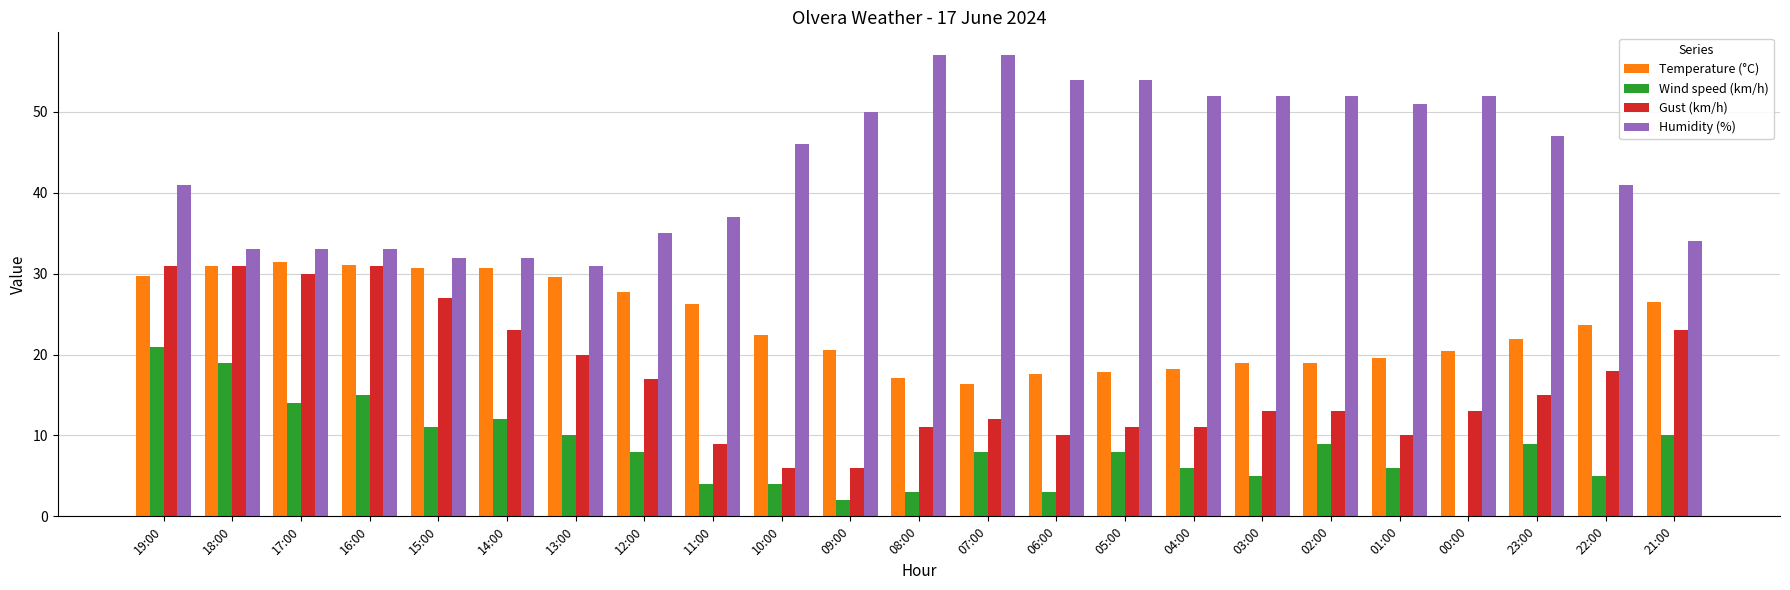

The Humidity (%) series shows 80.9 at 04:00. True or false?

False